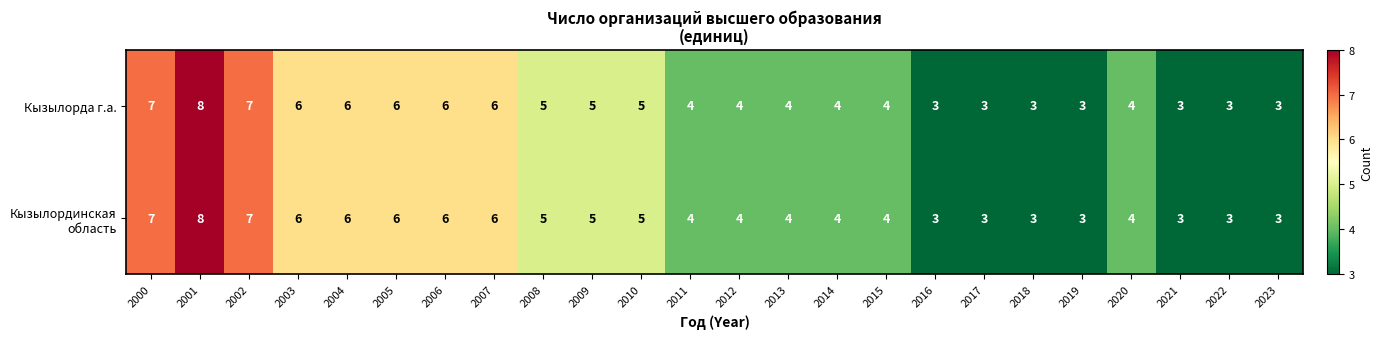

Which category has the highest value in the Кызылорда г.а. series?

2001